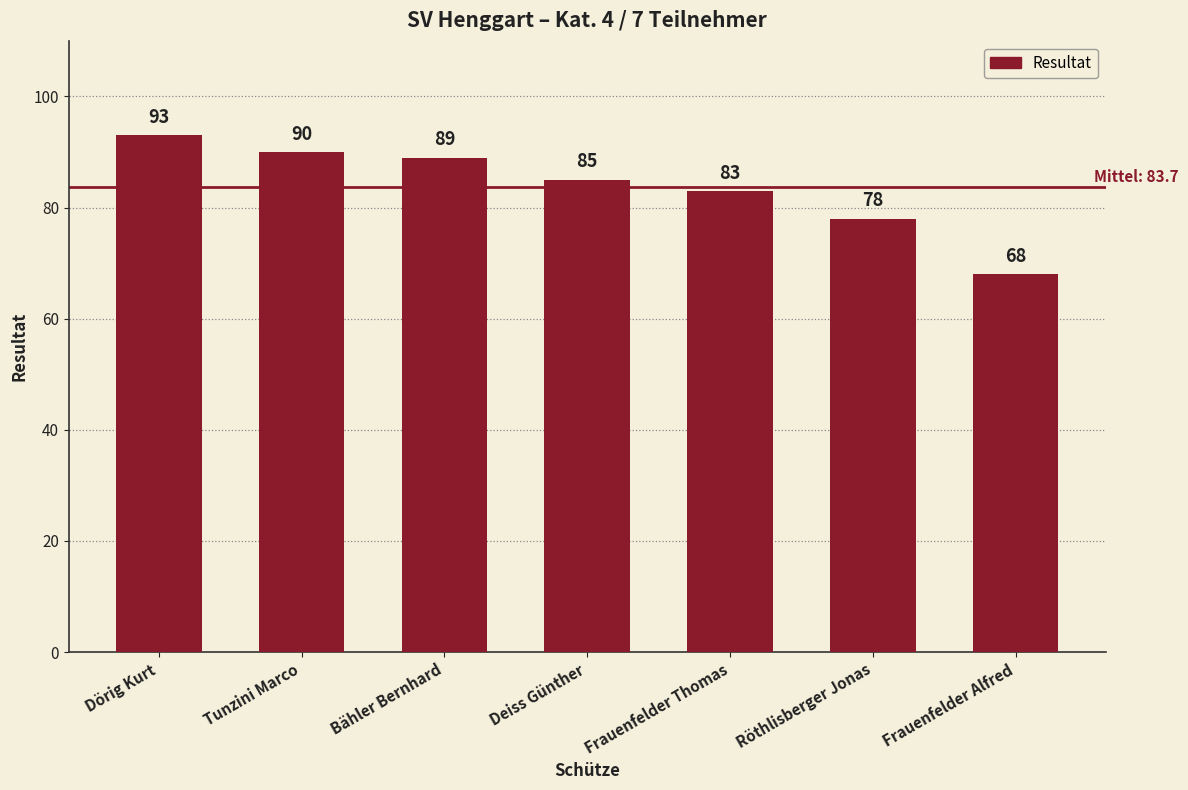

List the labels in order of value, smallest first.

Frauenfelder Alfred, Röthlisberger Jonas, Frauenfelder Thomas, Deiss Günther, Bähler Bernhard, Tunzini Marco, Dörig Kurt